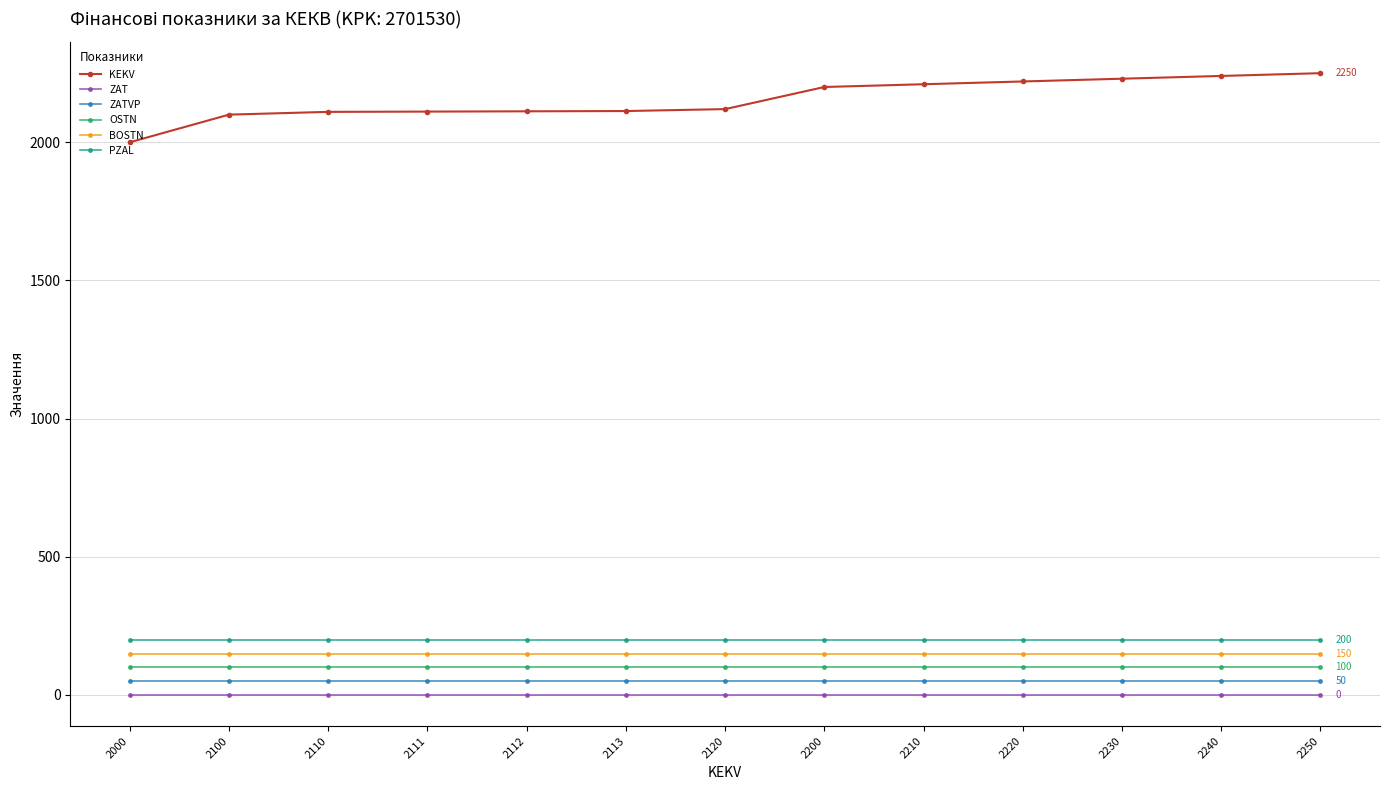

What is the average value of the KEKV series?

2155